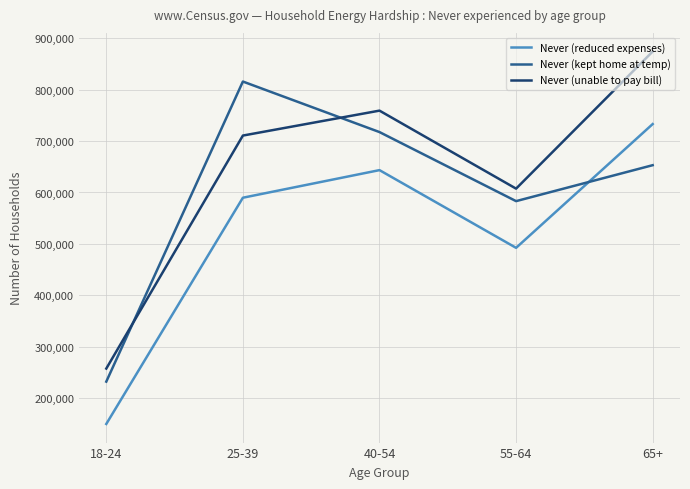

What is the minimum value shown in the chart?

150008